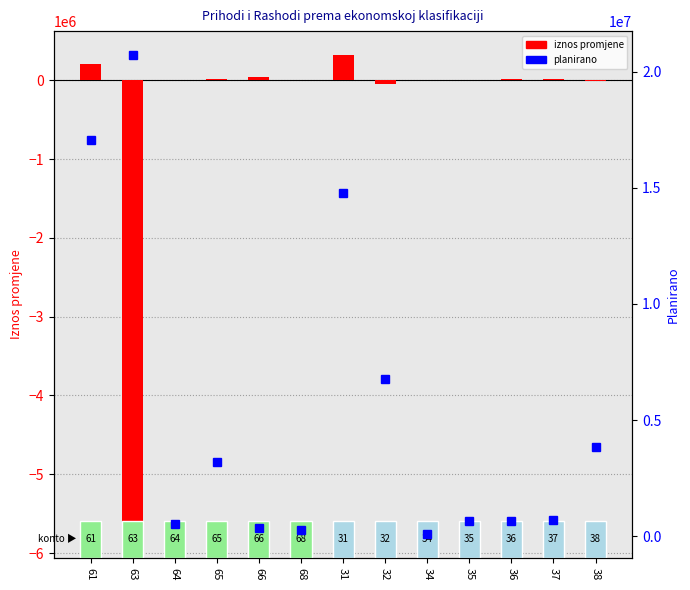

Reading left to right, extract all data points from this chart.

Iznos (promjena): 61=212169	63=-5756540	64=0	65=9800	66=36830	68=1300	31=319534	32=-47239	34=120	35=-2900	36=13312	37=14863	38=-6562
Planirano: 61=17042100	63=20718013	64=506340	65=3177344	66=371943	68=252990	31=14763008	32=6750795	34=101444	35=648948	36=670050	37=697419	38=3857705